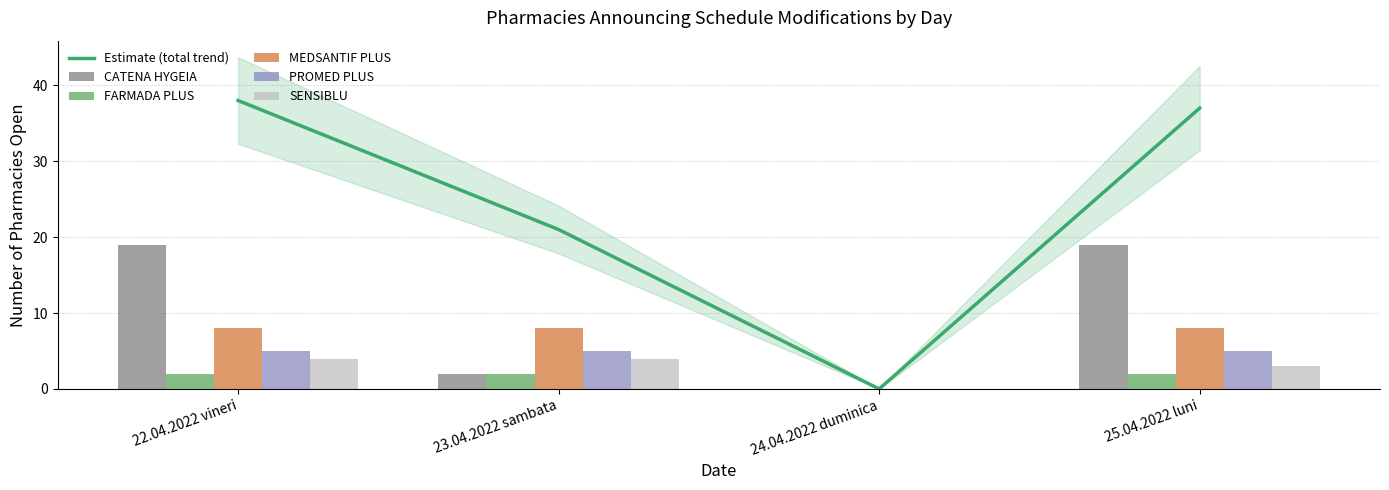

Reading left to right, transcribe all the data shown in this chart.

CATENA HYGEIA: 22.04.2022 vineri=19	23.04.2022 sambata=2	24.04.2022 duminica=0	25.04.2022 luni=19
FARMADA PLUS: 22.04.2022 vineri=2	23.04.2022 sambata=2	24.04.2022 duminica=0	25.04.2022 luni=2
MEDSANTIF PLUS: 22.04.2022 vineri=8	23.04.2022 sambata=8	24.04.2022 duminica=0	25.04.2022 luni=8
PROMED PLUS: 22.04.2022 vineri=5	23.04.2022 sambata=5	24.04.2022 duminica=0	25.04.2022 luni=5
SENSIBLU: 22.04.2022 vineri=4	23.04.2022 sambata=4	24.04.2022 duminica=0	25.04.2022 luni=3